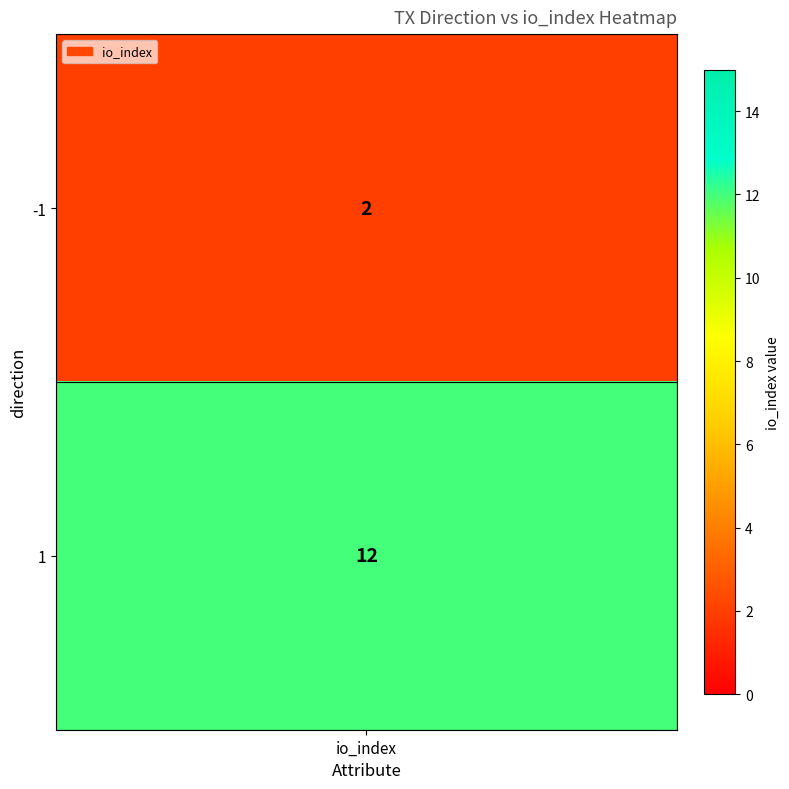

What is the smallest value displayed?

2